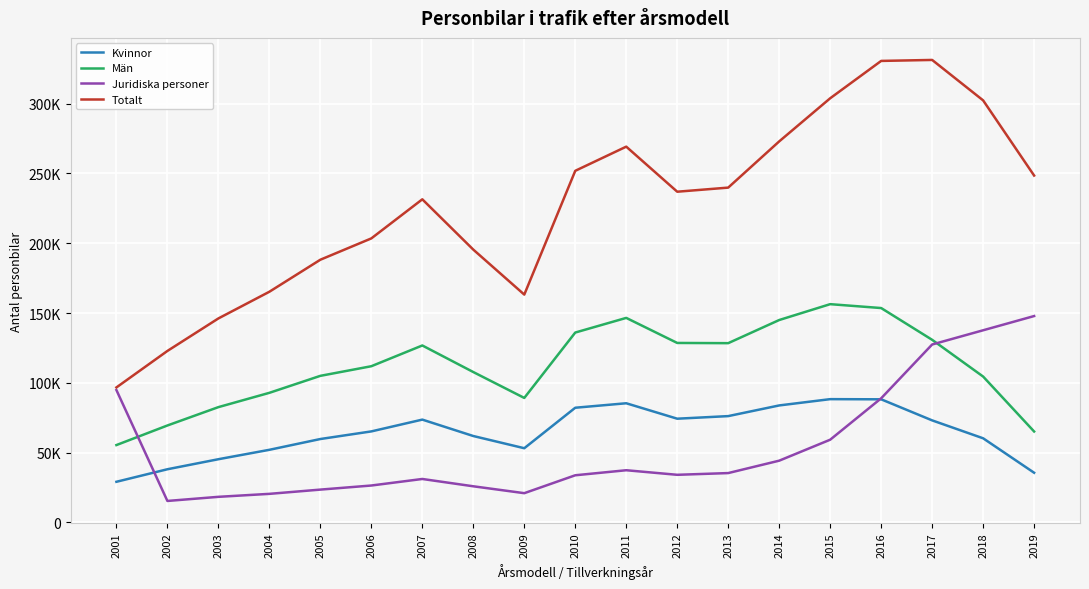

What are all the series names shown in the legend?

Kvinnor, Män, Juridiska personer, Totalt